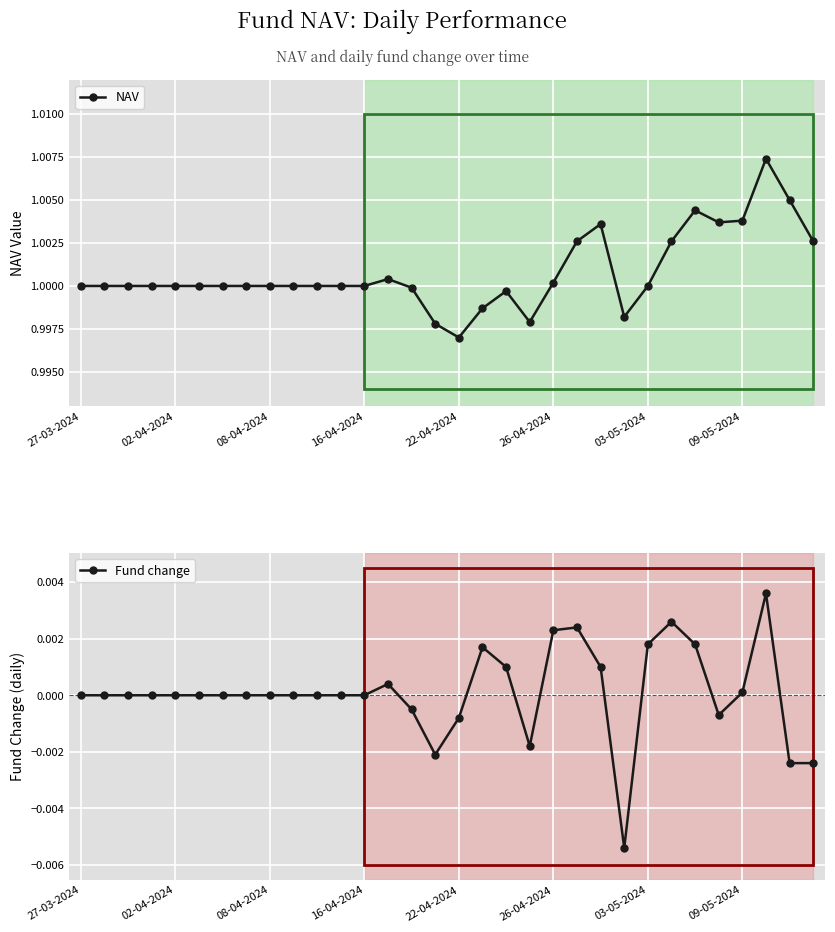

What are all the series names shown in the legend?

NAV, Fund change